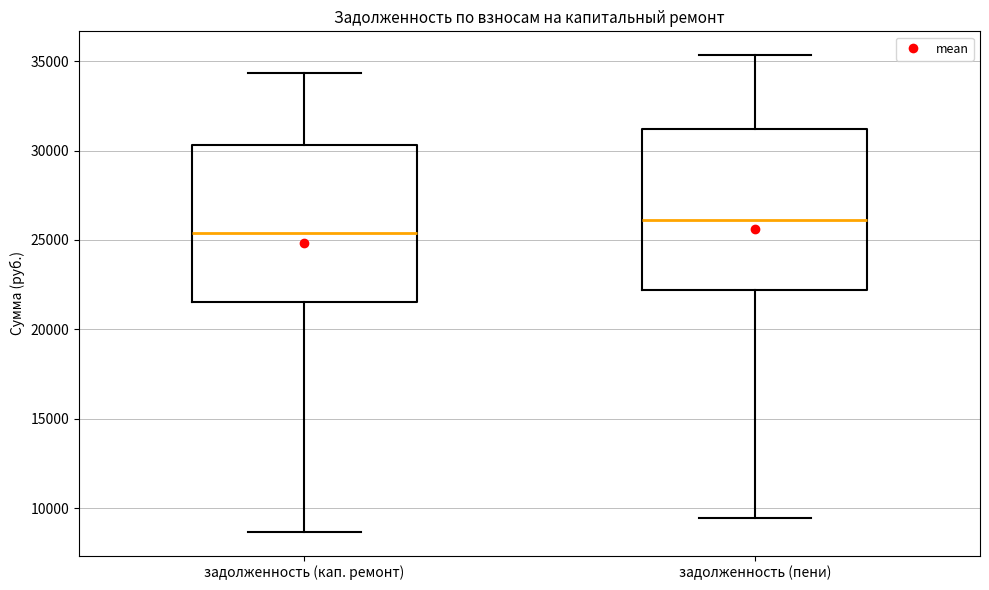

Which box's median line is the lowest?

задолженность (кап. ремонт)